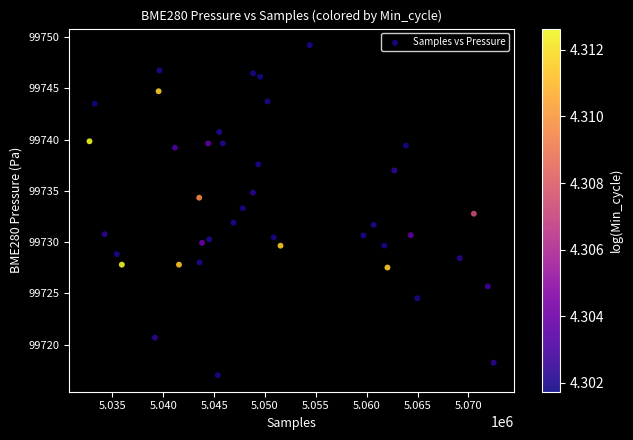

What is the range of X values (max minus min)?

39731.0